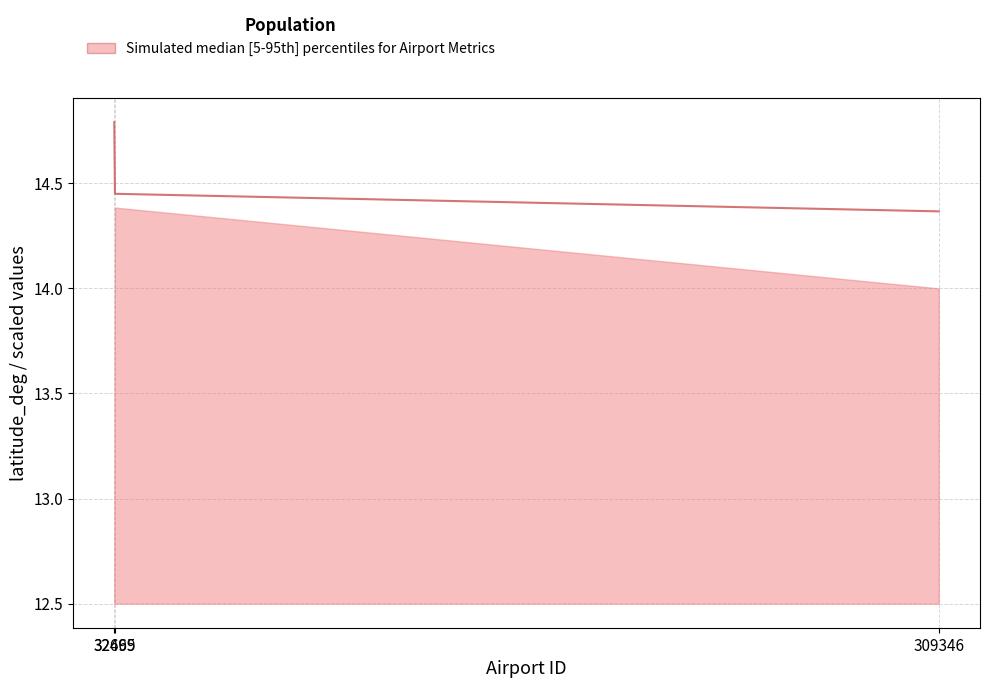

Which has a higher value, 32699 or 309346?

32699